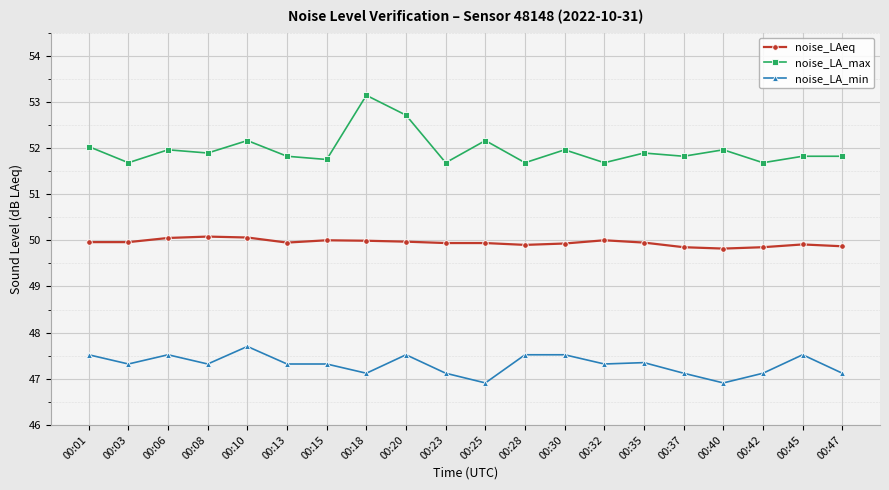

What is the highest value of the noise_LA_max series?

53.1